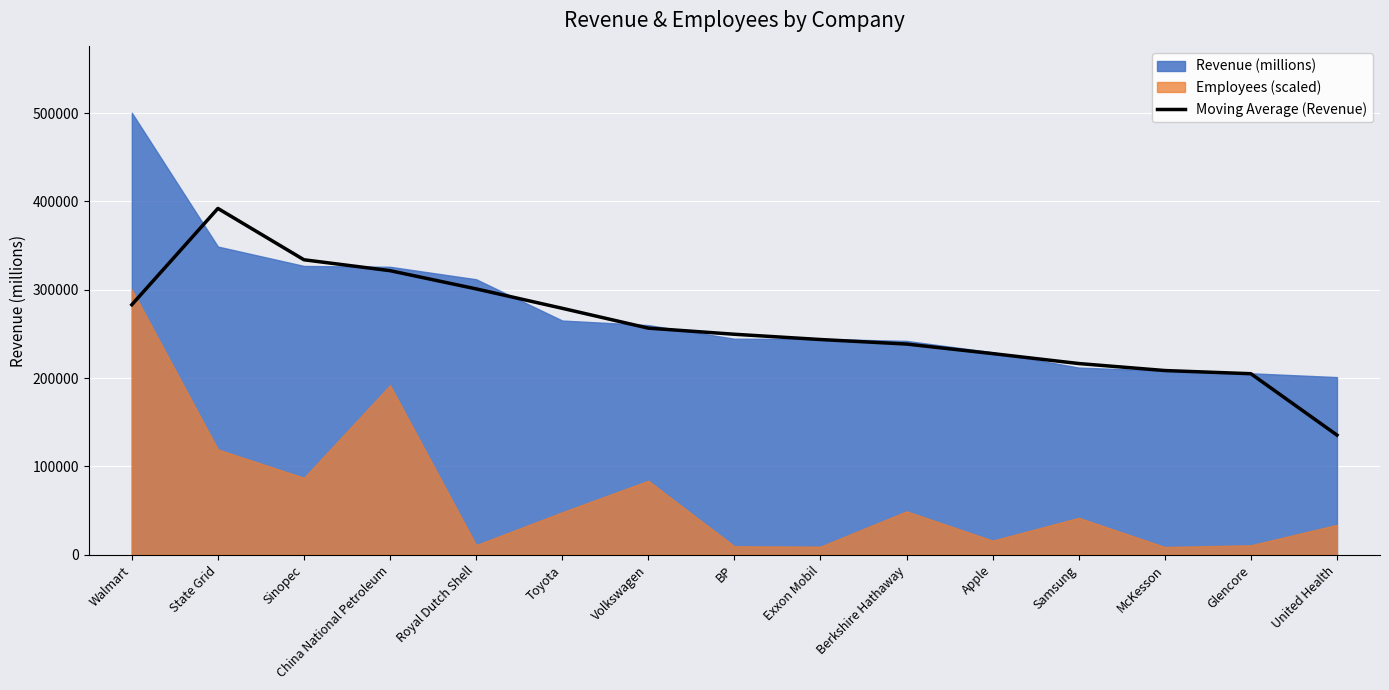

Which has a higher value, Berkshire Hathaway or Sinopec?

Sinopec